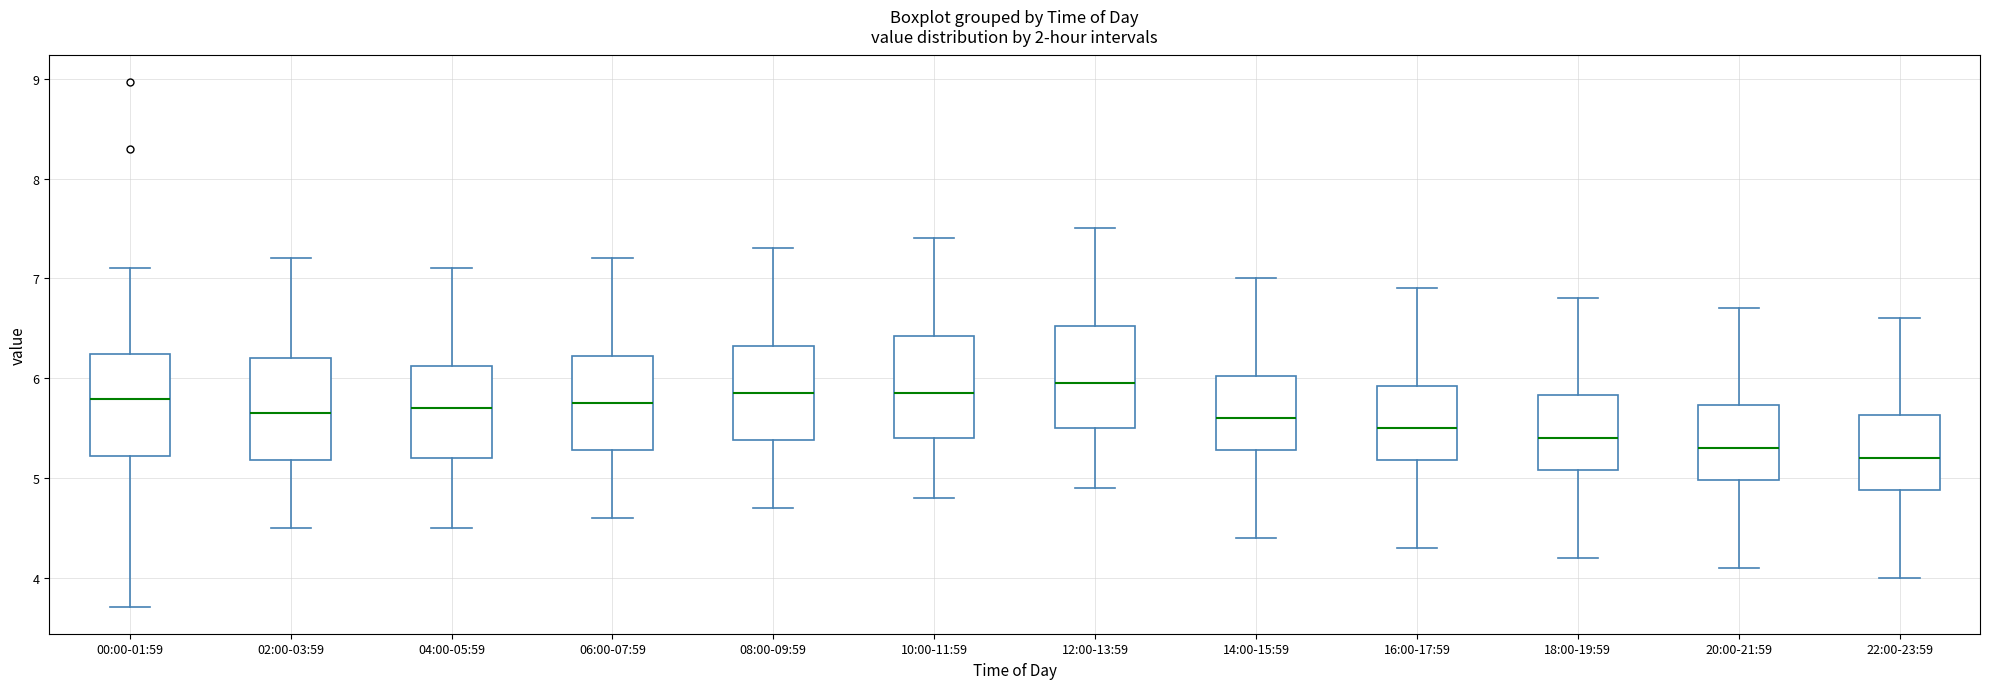

Reading left to right, transcribe this box plot: for each box, give where its median line is, the range the box spans, and where its two whiskers end, as read against the y-axis. The values are not printed on the chart, so give them approximately, as read against the axis.

00:00-01:59: median 5.8, box 5.2 to 6.2, whiskers 3.7 to 7.1
02:00-03:59: median 5.7, box 5.2 to 6.2, whiskers 4.5 to 7.2
04:00-05:59: median 5.7, box 5.2 to 6.1, whiskers 4.5 to 7.1
06:00-07:59: median 5.8, box 5.3 to 6.2, whiskers 4.6 to 7.2
08:00-09:59: median 5.9, box 5.4 to 6.3, whiskers 4.7 to 7.3
10:00-11:59: median 5.9, box 5.4 to 6.4, whiskers 4.8 to 7.4
12:00-13:59: median 6.0, box 5.5 to 6.5, whiskers 4.9 to 7.5
14:00-15:59: median 5.6, box 5.3 to 6.0, whiskers 4.4 to 7.0
16:00-17:59: median 5.5, box 5.2 to 5.9, whiskers 4.3 to 6.9
18:00-19:59: median 5.4, box 5.1 to 5.8, whiskers 4.2 to 6.8
20:00-21:59: median 5.3, box 5.0 to 5.7, whiskers 4.1 to 6.7
22:00-23:59: median 5.2, box 4.9 to 5.6, whiskers 4.0 to 6.6